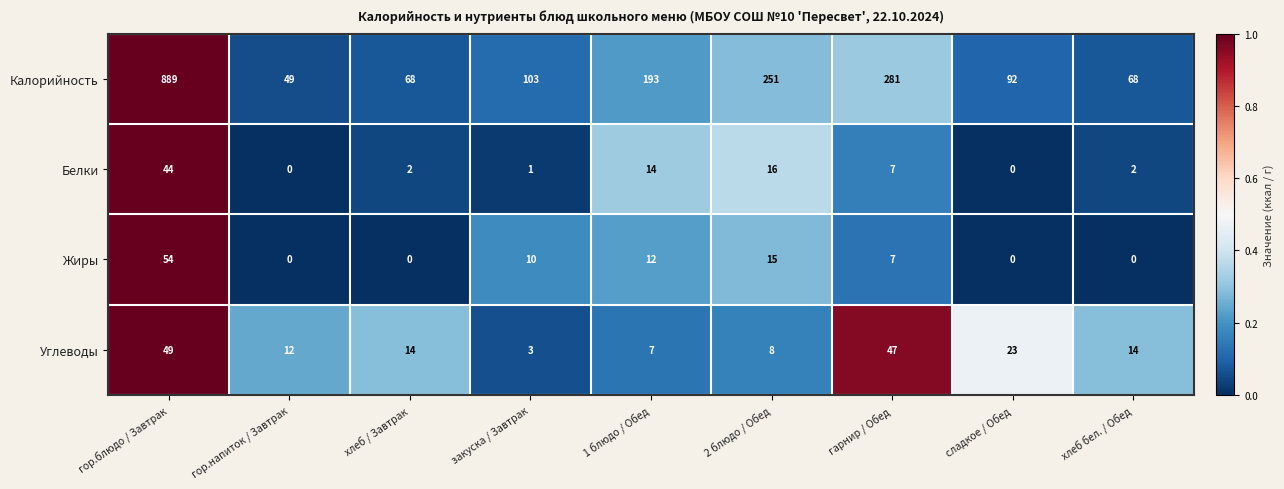

Which series has the widest spread of values?

Калорийность